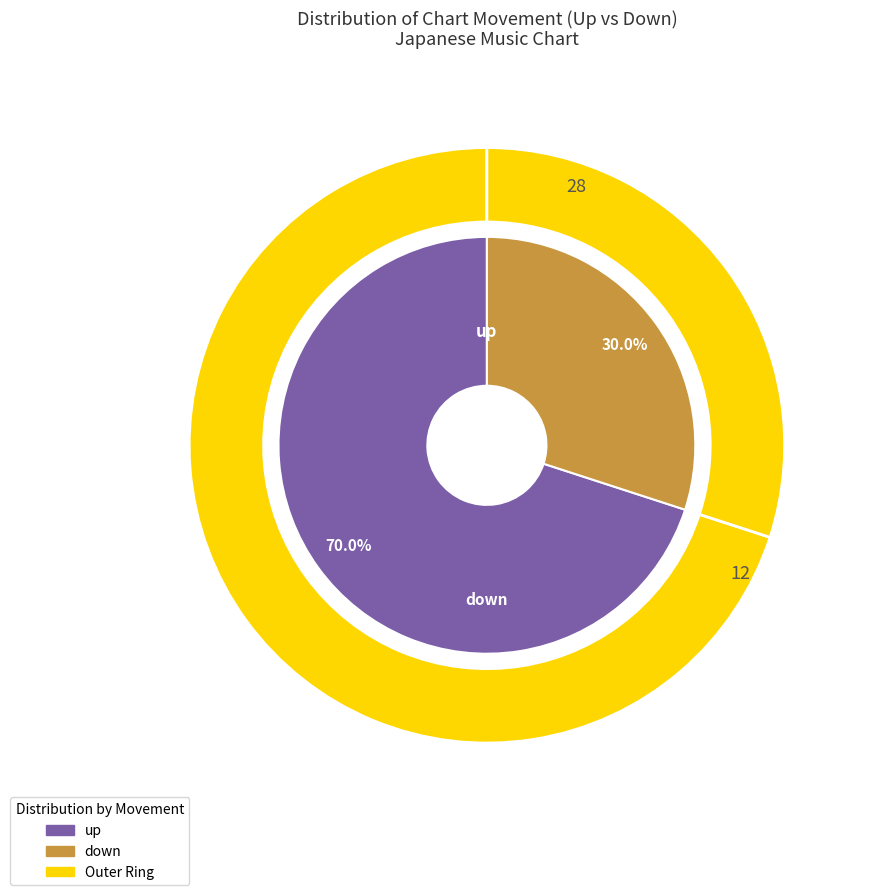

How many slices are in this pie chart?

2